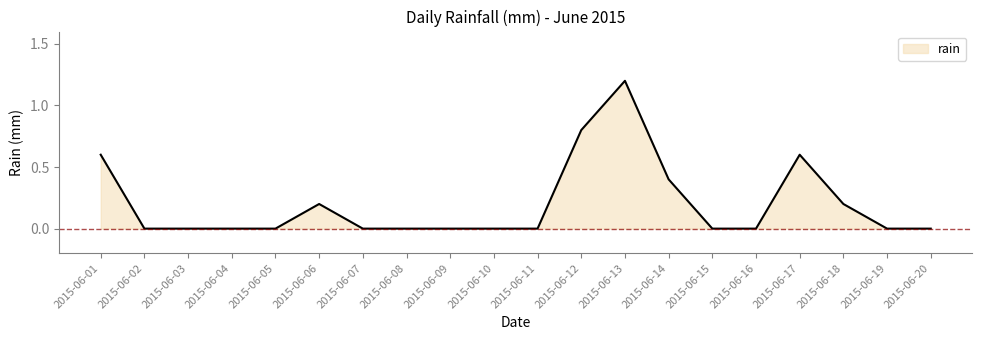

What is the maximum value shown in the chart?

1.2